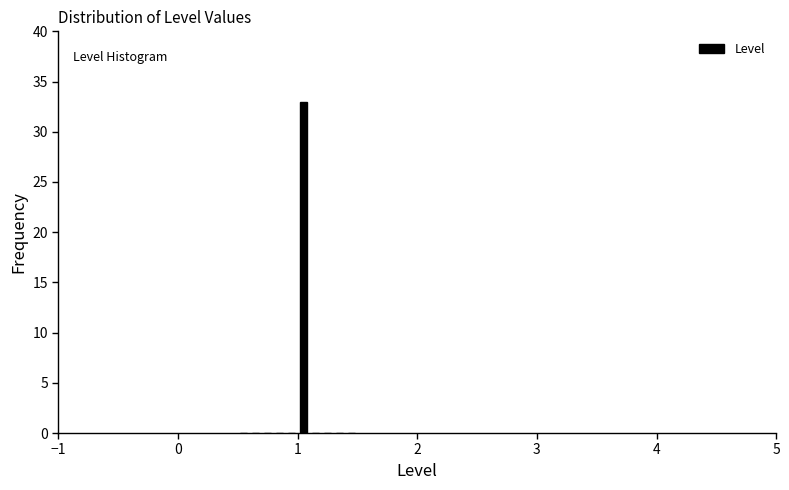

Read against the x-axis, roughly where is the centre of the tallest bar?

1.1